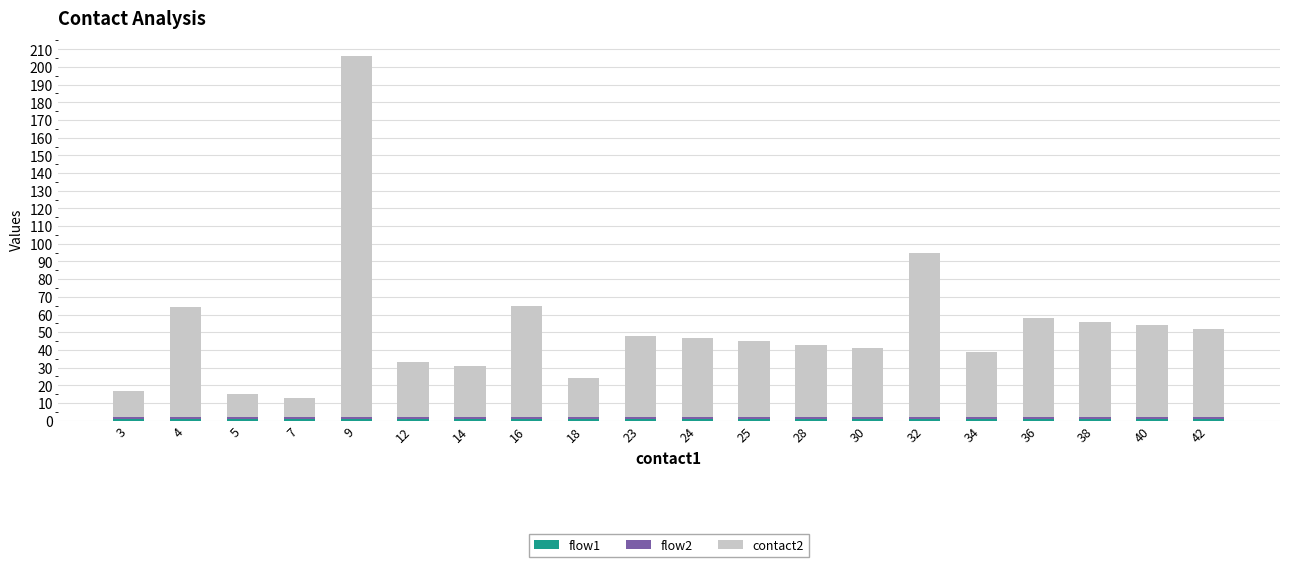

Does the chart contain any negative values?

No